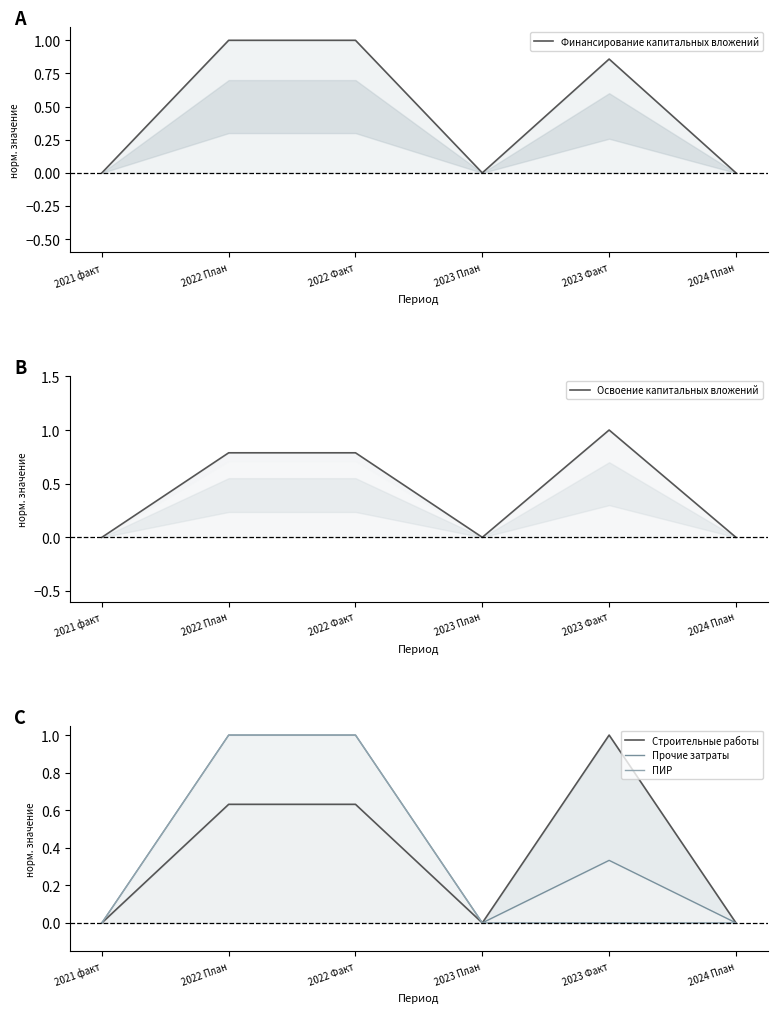

Reading right to left, extract all data points from this chart.

Финансирование капитальных вложений: 0.0	0.9	0.0	1.0	1.0	0.0
Освоение капитальных вложений: 0.0	1.0	0.0	0.8	0.8	0.0
Строительные работы: 0.0	1.0	0.0	0.6	0.6	0.0
Прочие затраты: 0.0	0.3	0.0	1.0	1.0	0.0
ПИР: 0.0	0.0	0.0	1.0	1.0	0.0